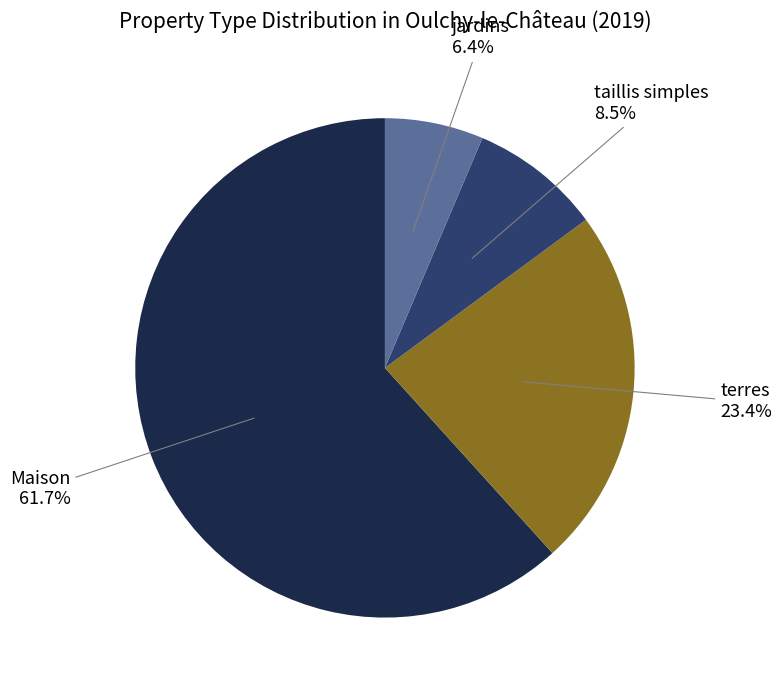

Does any single category account for the majority?

Yes